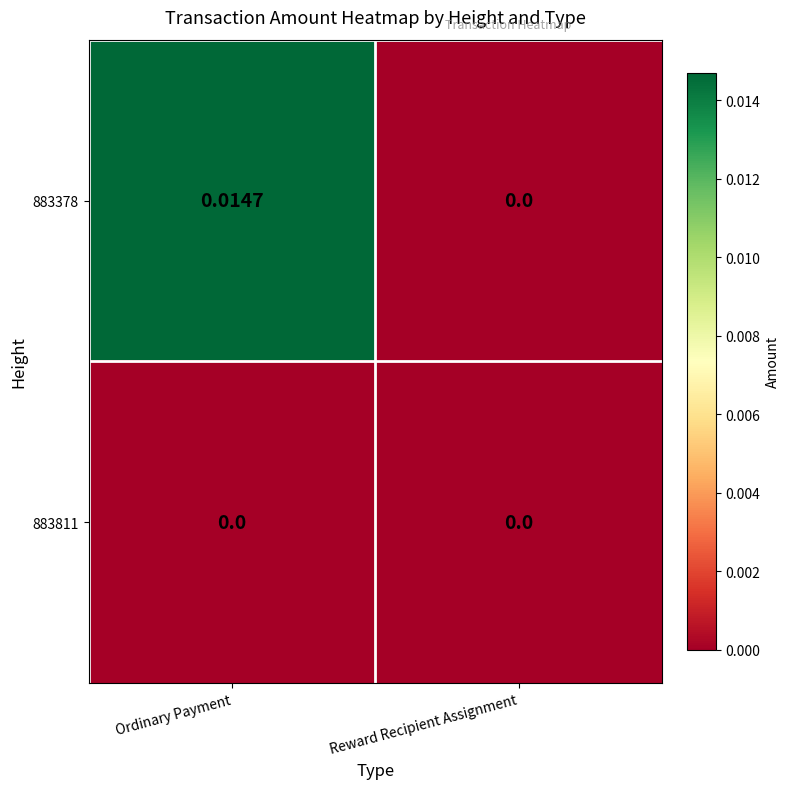

List the series in order of their overall mean, lowest first.

883811, 883378